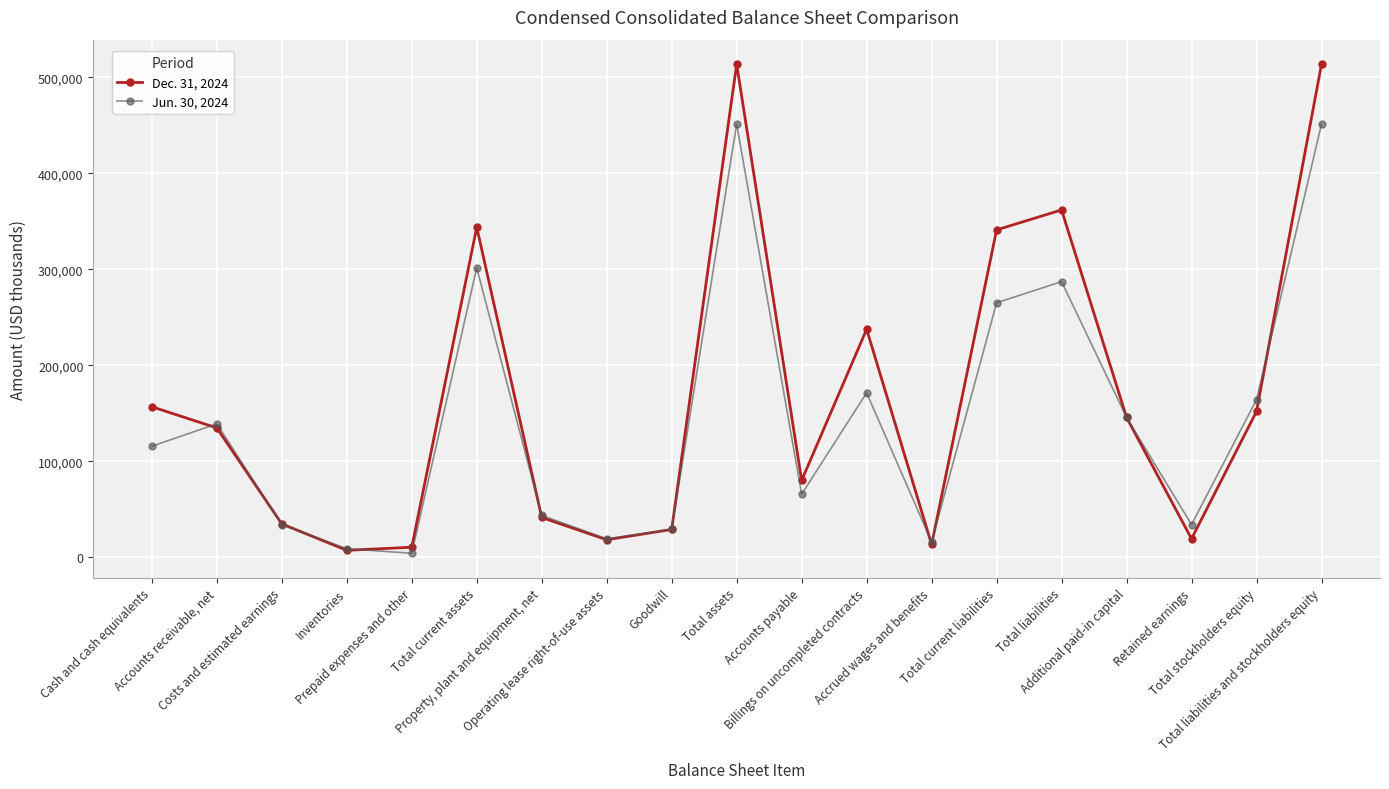

Where is Jun. 30, 2024 nearest to the value 227714?

Total current liabilities